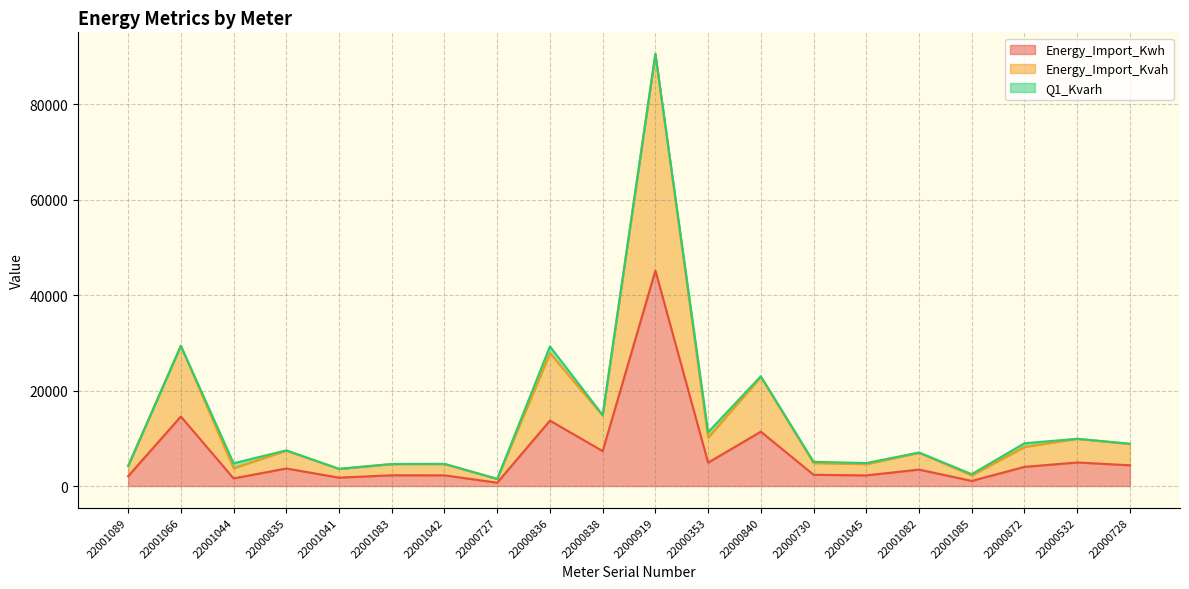

What value does the Energy_Import_Kvah series have at 22000353?

10138.2